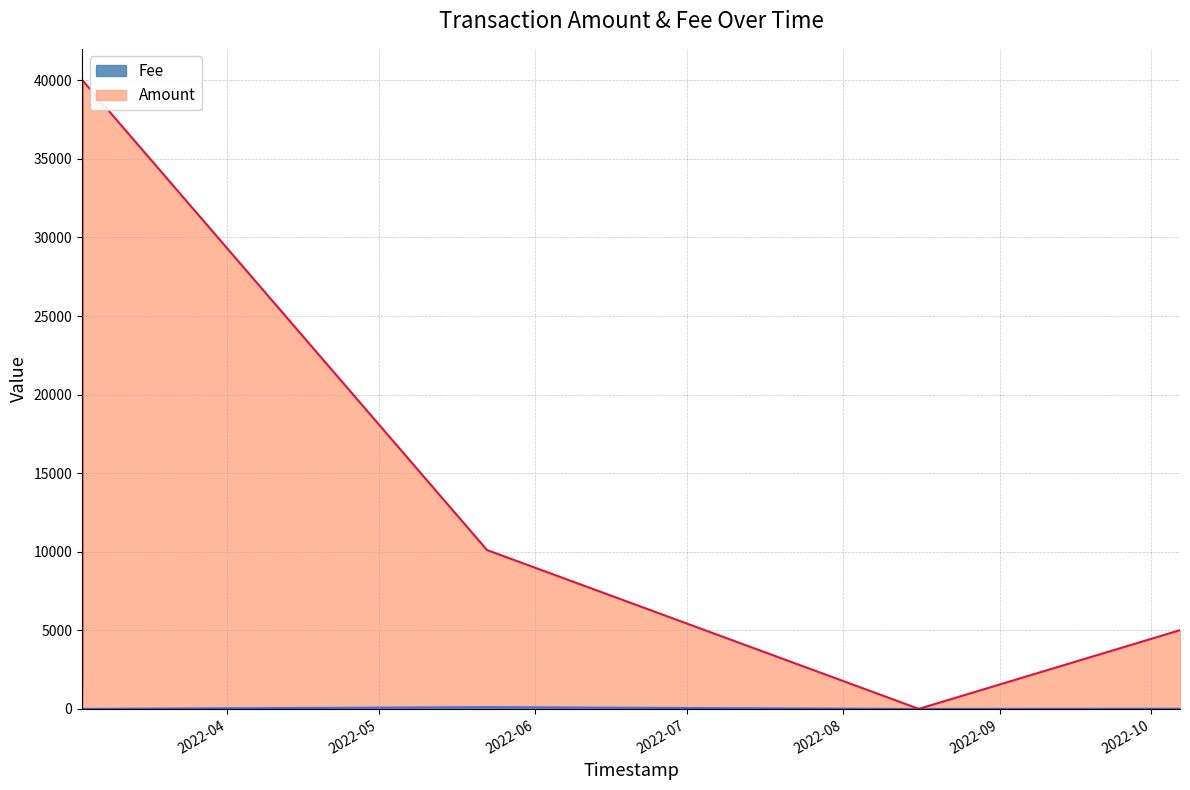

List the series in order of their overall mean, lowest first.

Fee, Amount